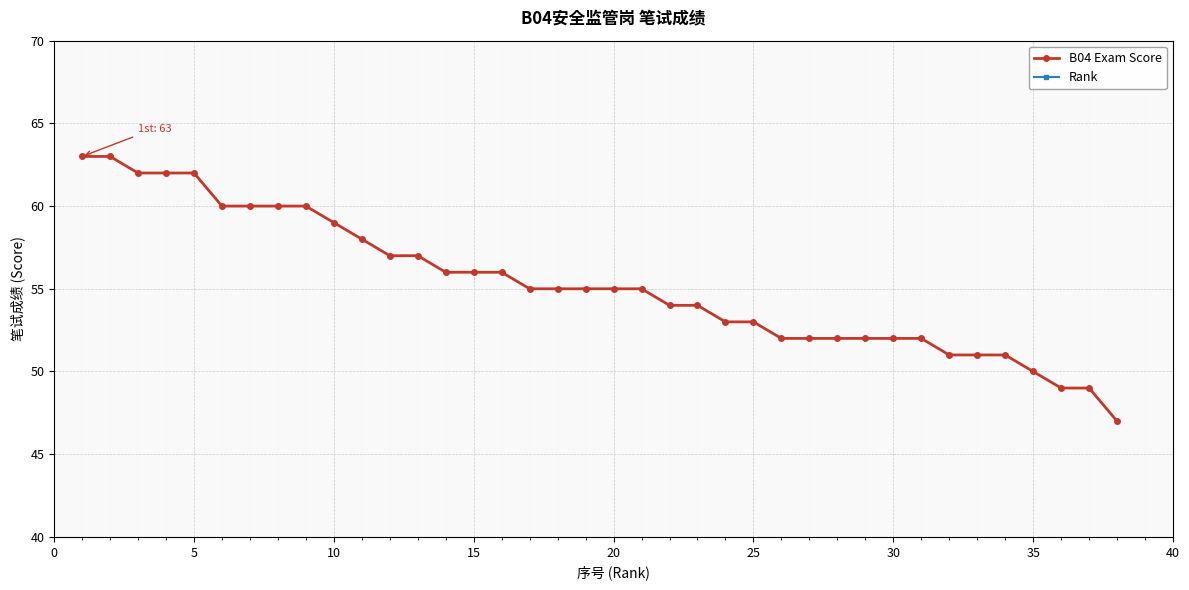

Is it true that B04 Exam Score equals 87 at 30?

False